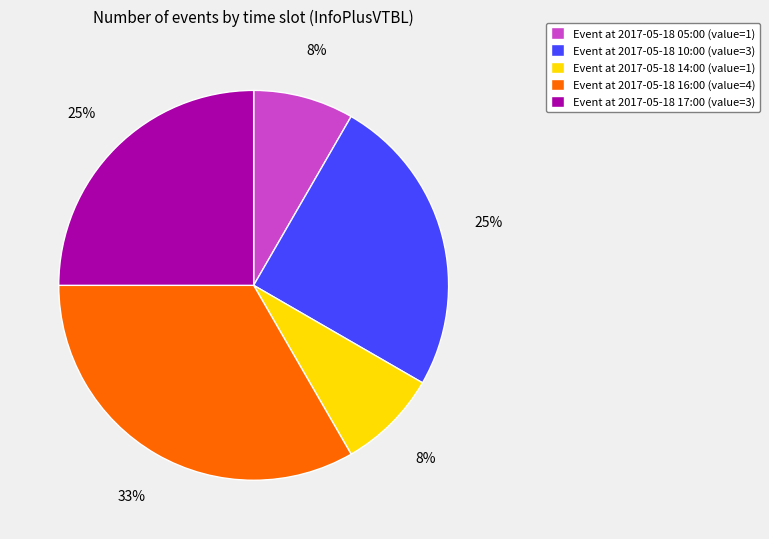

Is it true that Event at 2017-05-18 14:00 (value=1) is 3% of the pie?

False